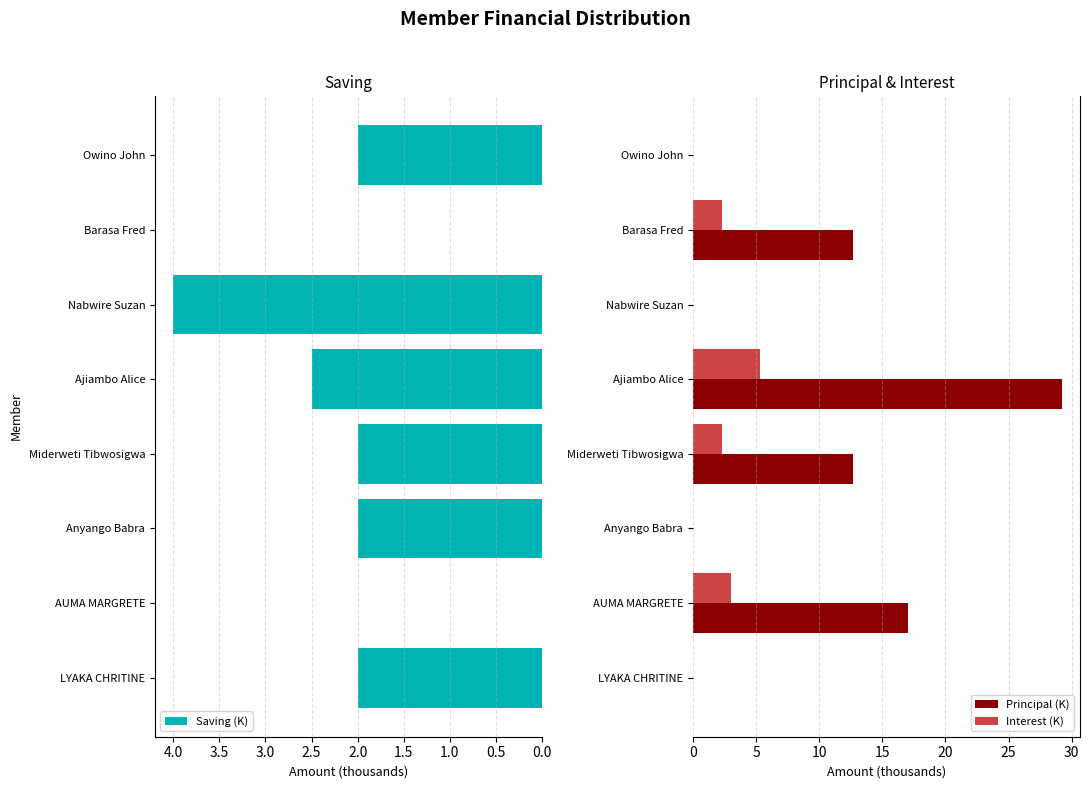

The value of Saving (K) at Nabwire Suzan is 7.0. True or false?

False